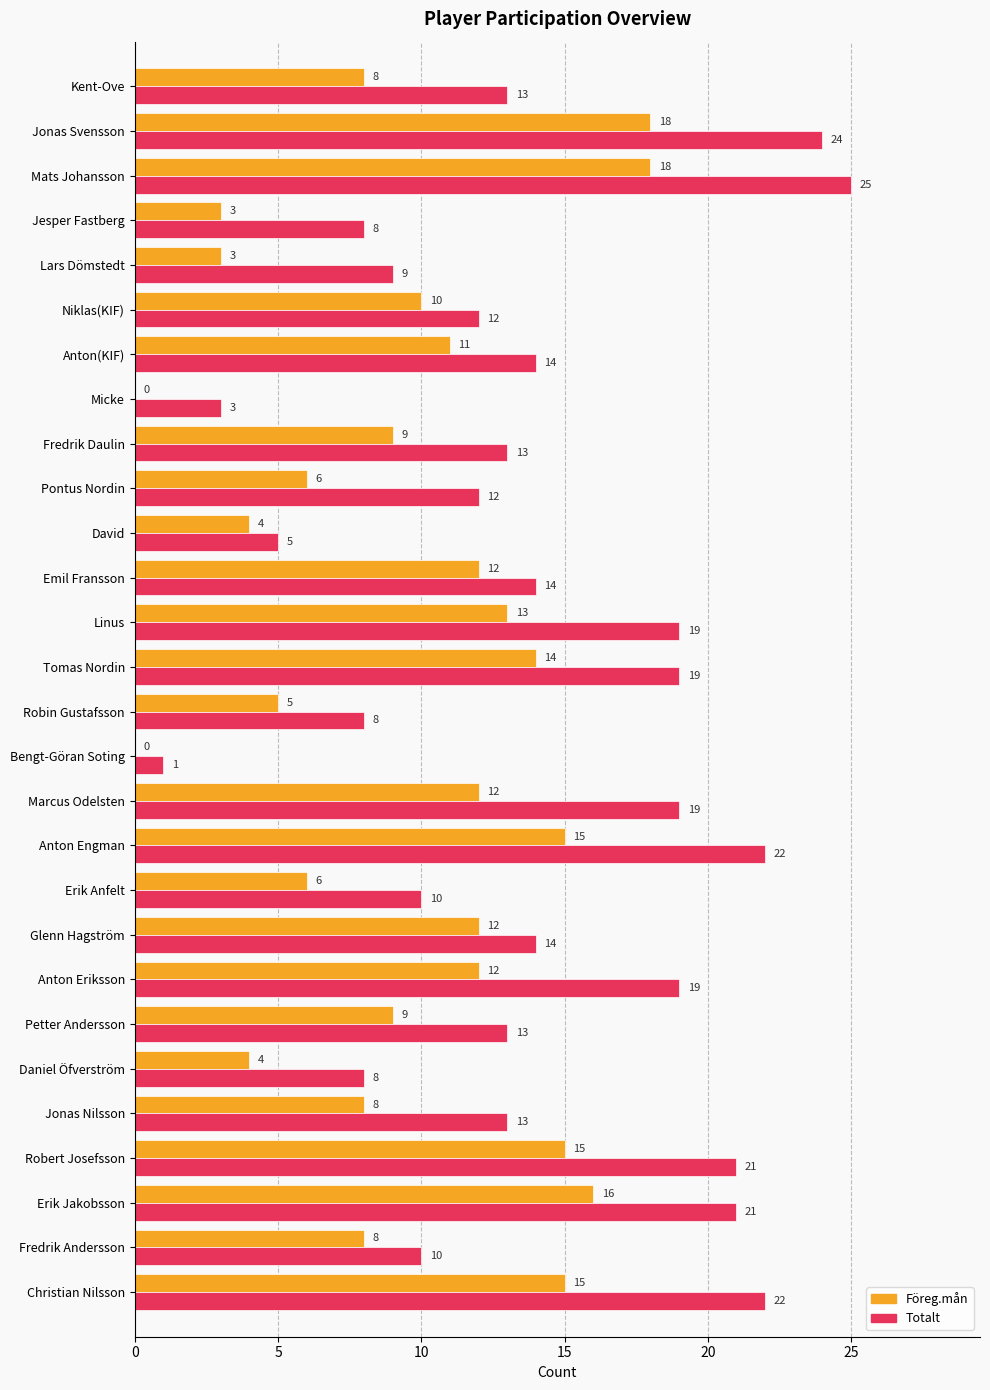

Which series changed the most between Anton Eriksson and Linus?

Föreg.mån